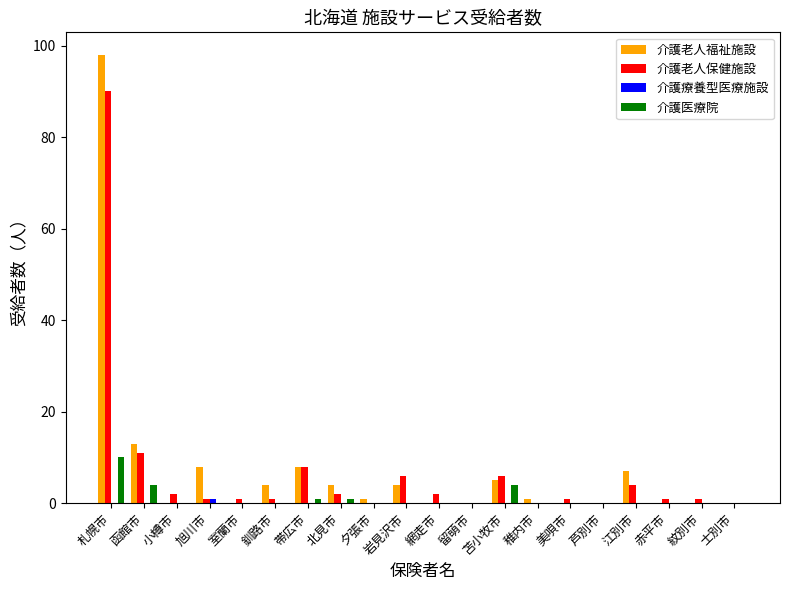

The value of 介護老人保健施設 at 士別市 is 0. True or false?

True